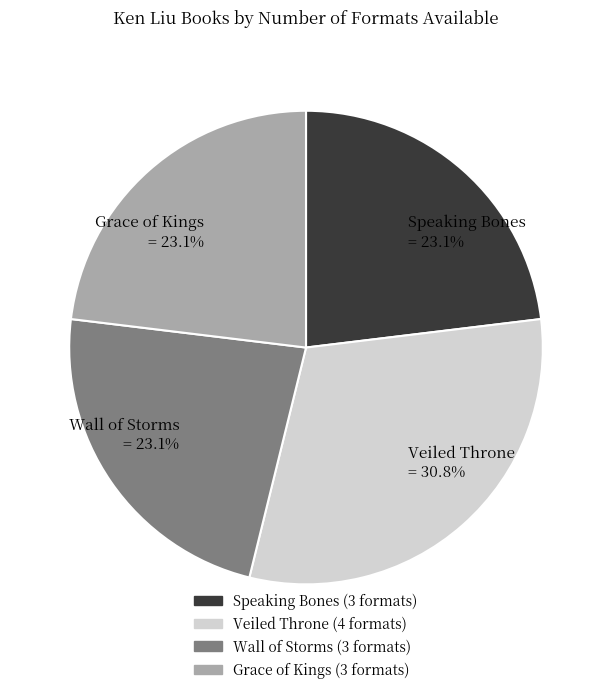

Does Grace of Kings represent more than half of the total?

No